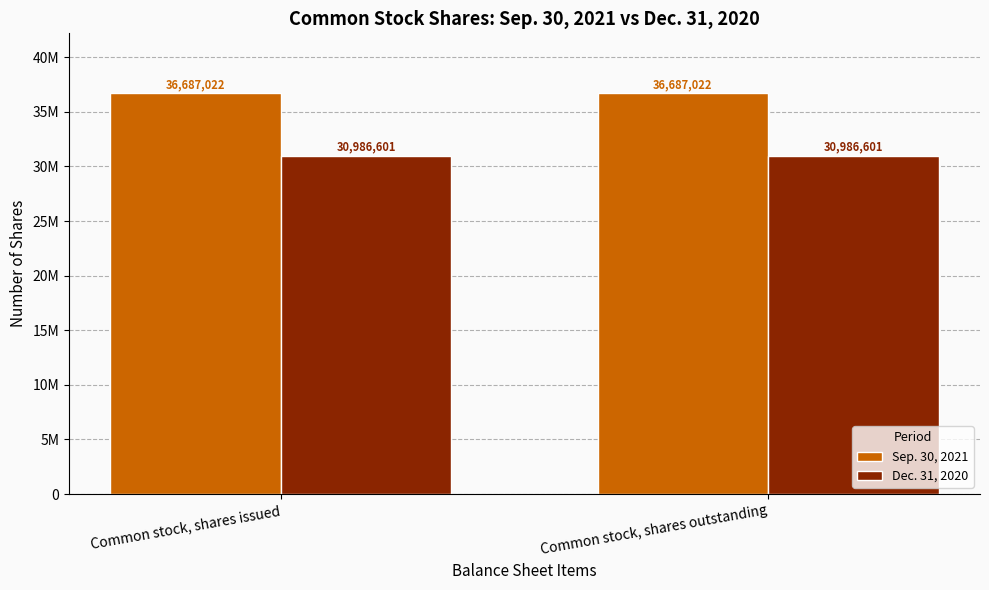

At which label does Dec. 31, 2020 reach its peak?

Common stock, shares issued